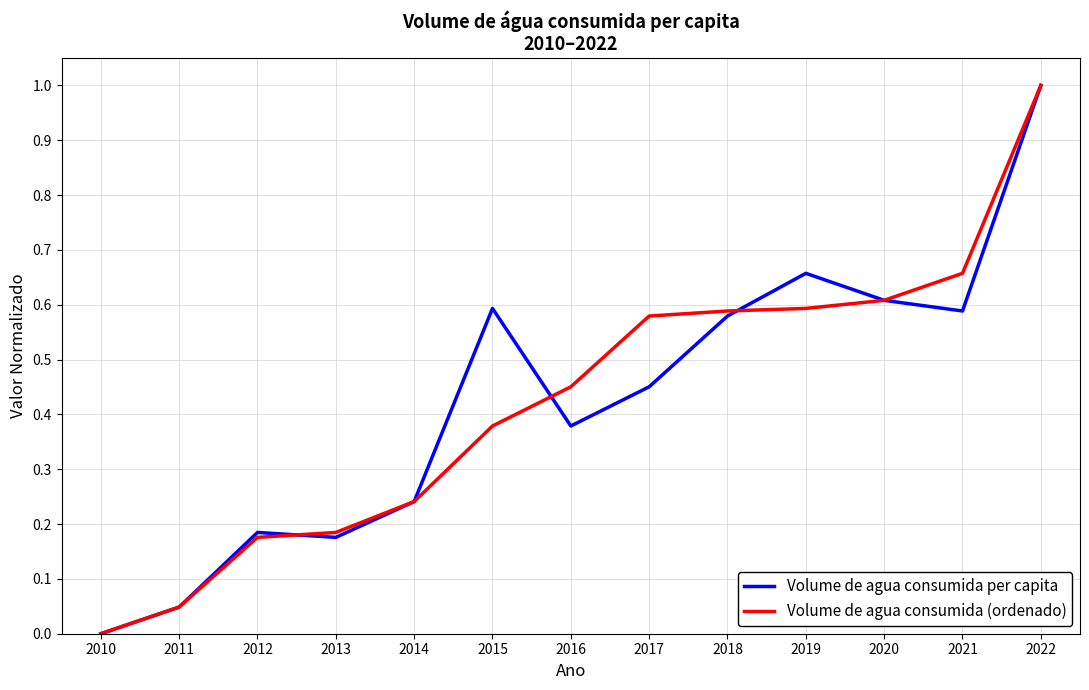

At which category is the sum across all series the highest?

2022